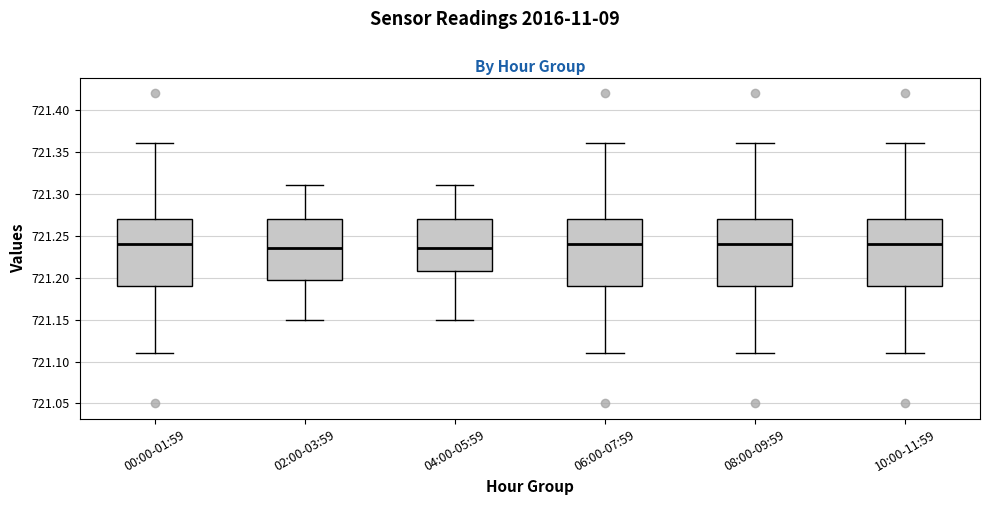

Where does the median line of the box for 06:00-07:59 sit on the y-axis? The values are not printed on the chart, so give them approximately, as read against the axis.

721.240